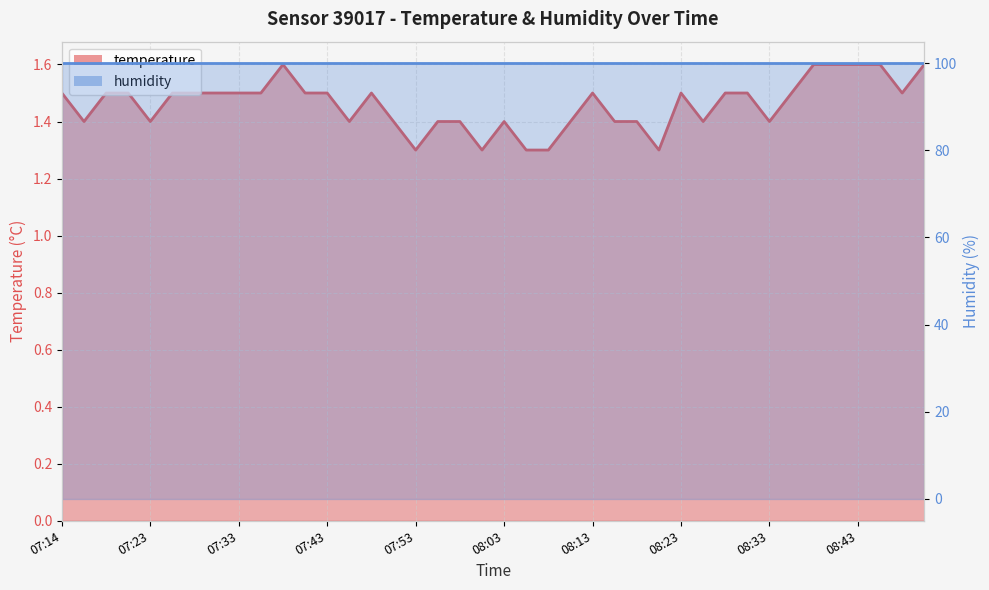

Count the values in the range 1 to 2.

40